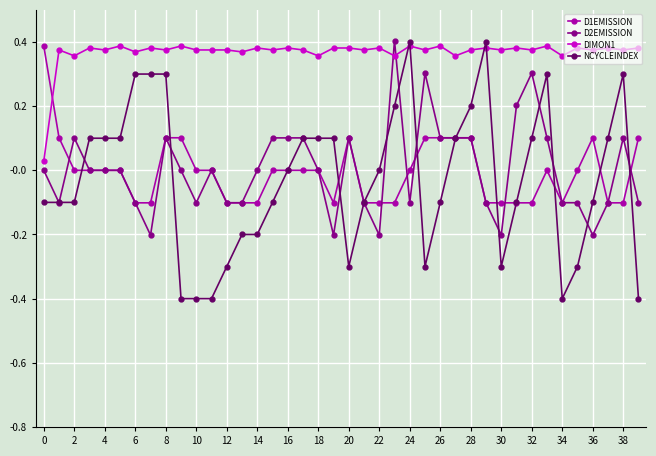

How many times do D1EMISSION and DIMON1 cross each other?

1